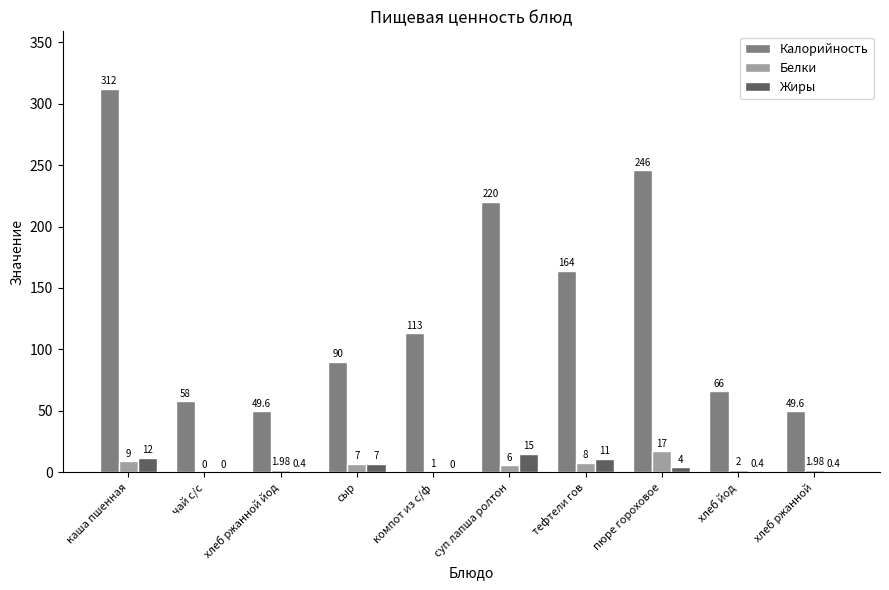

How many groups of bars are there?

10